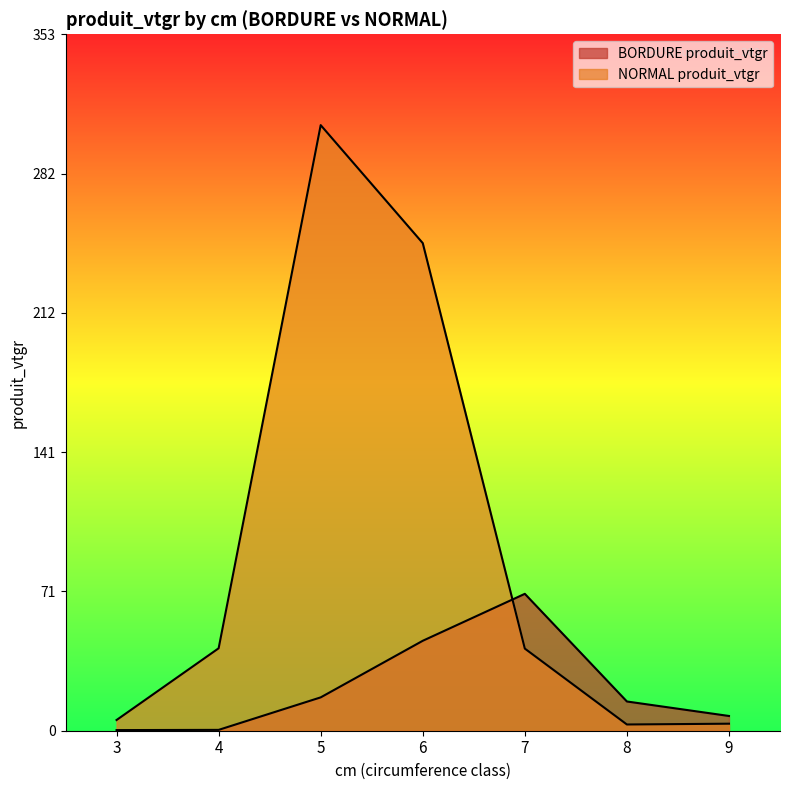

The value of BORDURE produit_vtgr at 7 is 69.3. True or false?

True